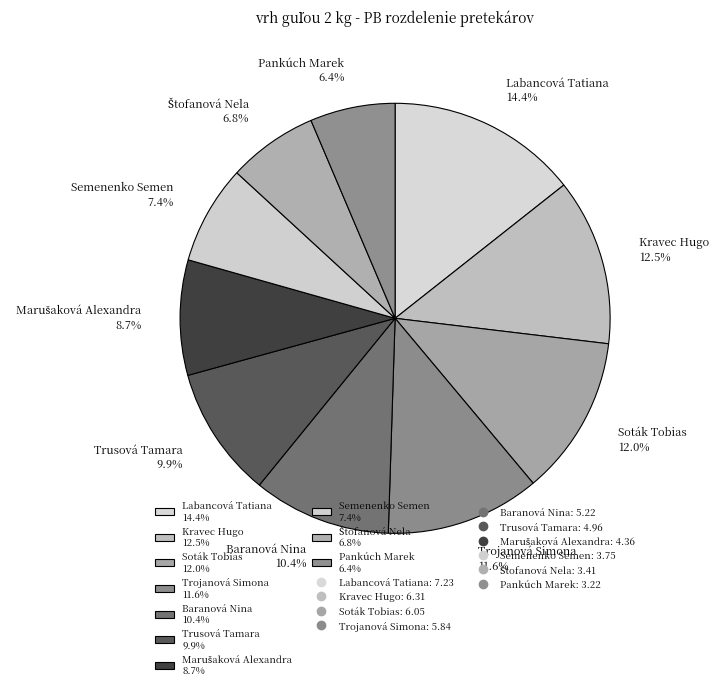

Combined, do Trusová Tamara 9.9% and Baranová Nina 10.4% account for over 50%?

No